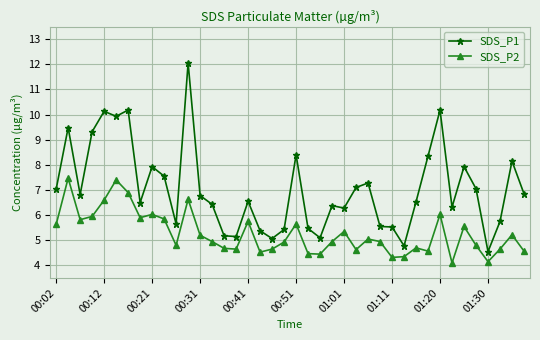

What is the highest value of the SDS_P2 series?

7.5